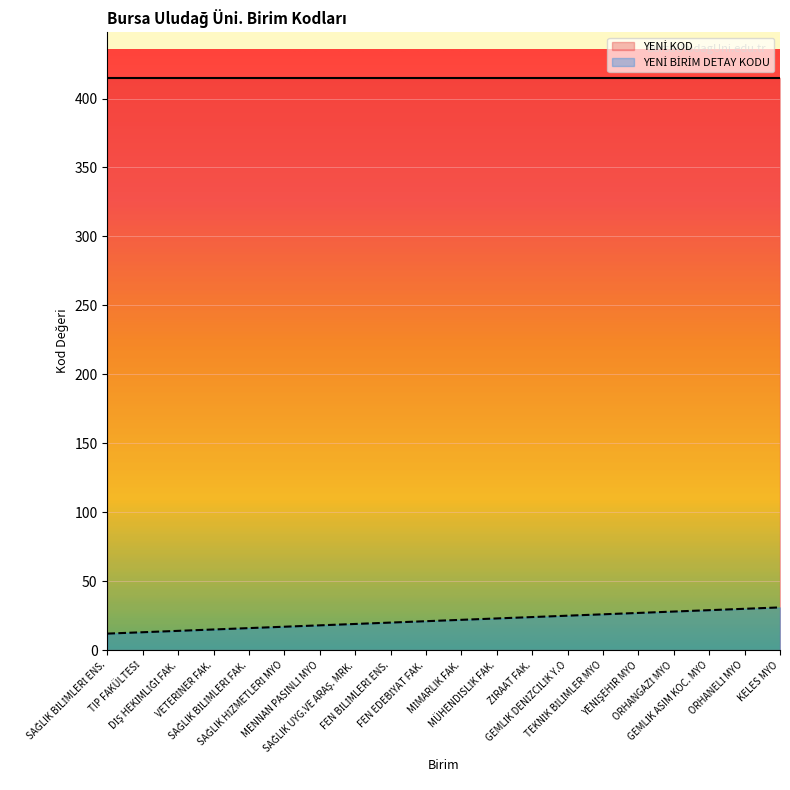

Is it true that the value at ORHANELİ MYO is 54?

False